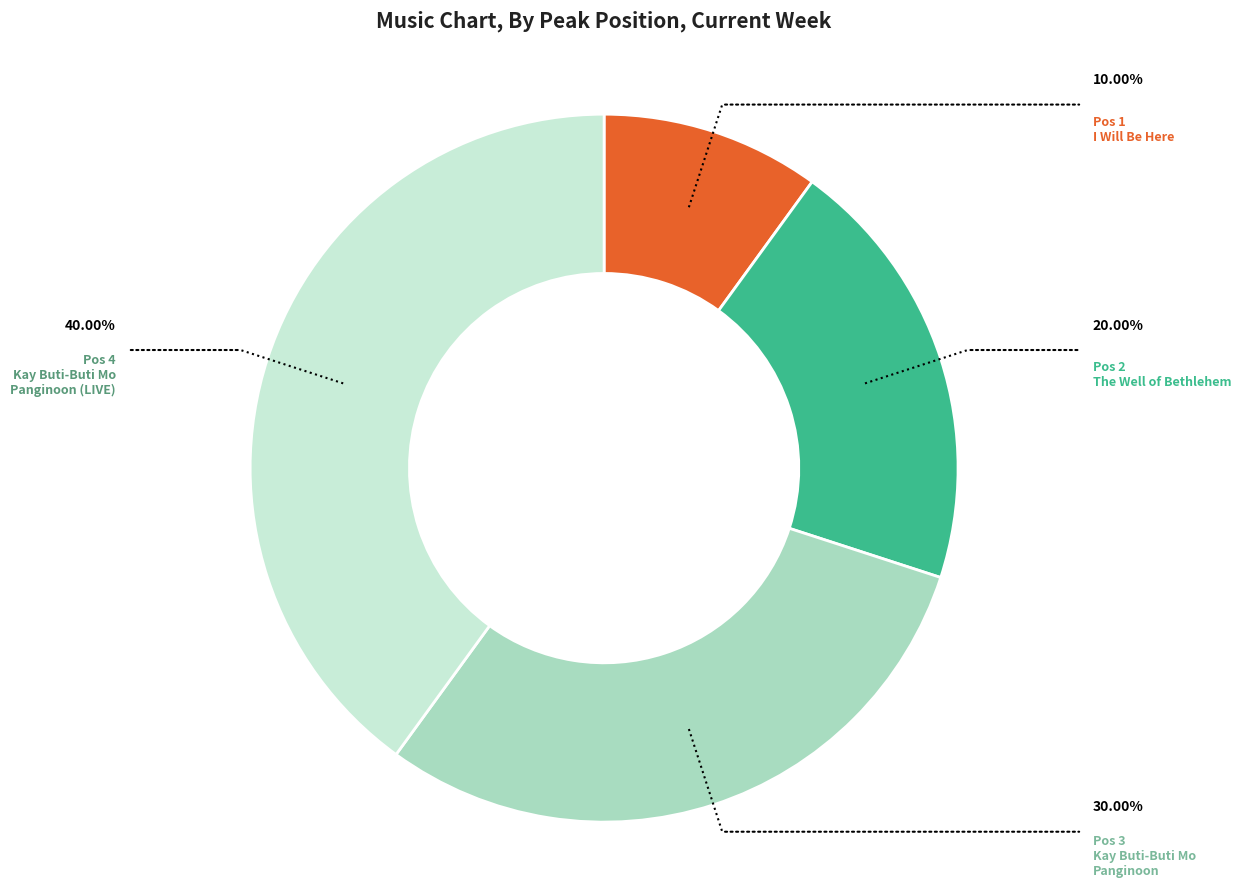

Is there a majority slice in this chart?

No